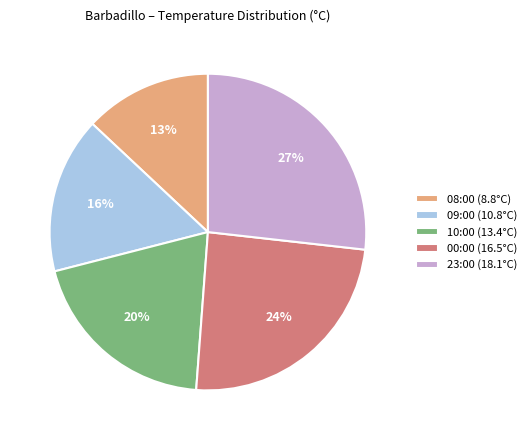

Rank the categories by value from lowest to highest.

08:00 (8.8°C), 09:00 (10.8°C), 10:00 (13.4°C), 00:00 (16.5°C), 23:00 (18.1°C)